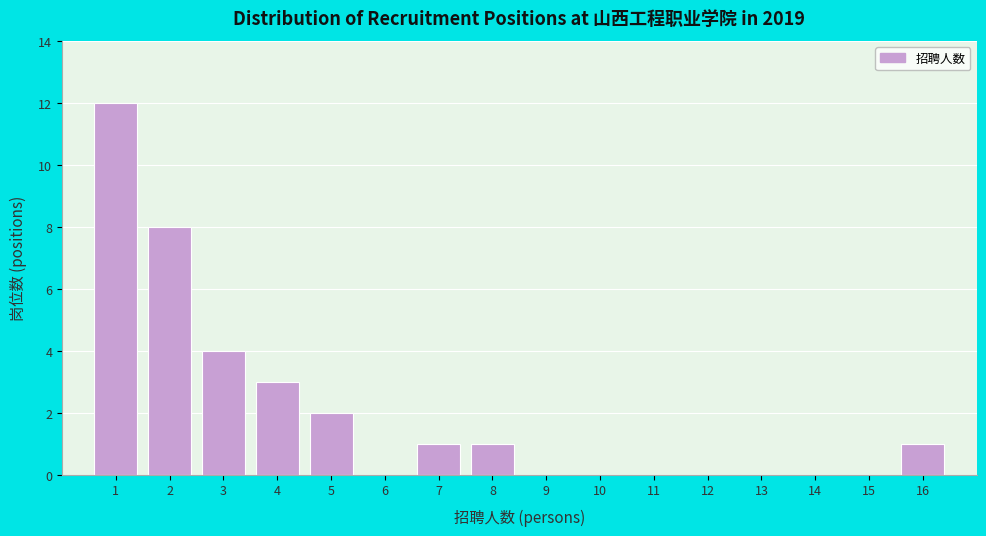

Reading left to right, what are all the values shown in this chart?

1=12	2=8	3=4	4=3	5=2	6=0	7=1	8=1	9=0	10=0	11=0	12=0	13=0	14=0	15=0	16=1